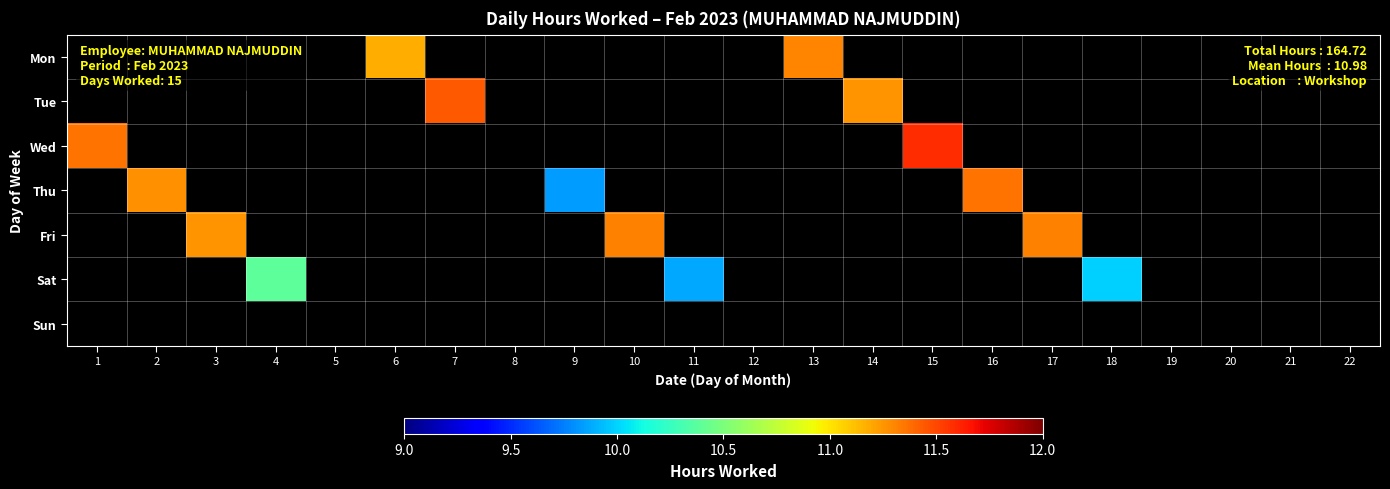

Which category has the lowest value across all series?

9